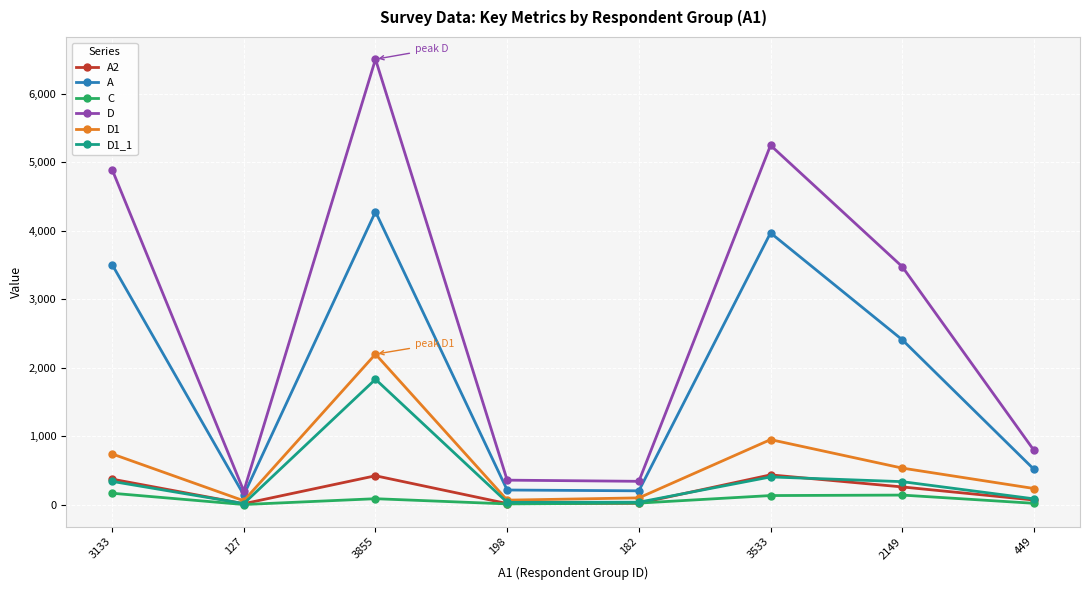

At which category is the sum across all series the highest?

3855